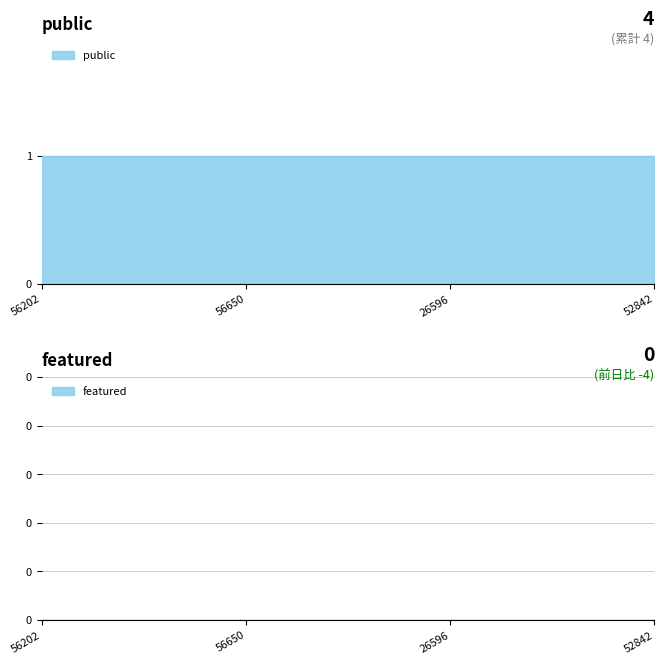

Which series changed the most between 56202 and 52842?

public